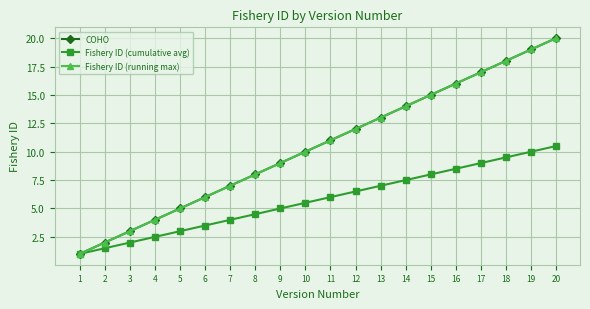

At which category is the sum across all series the highest?

20